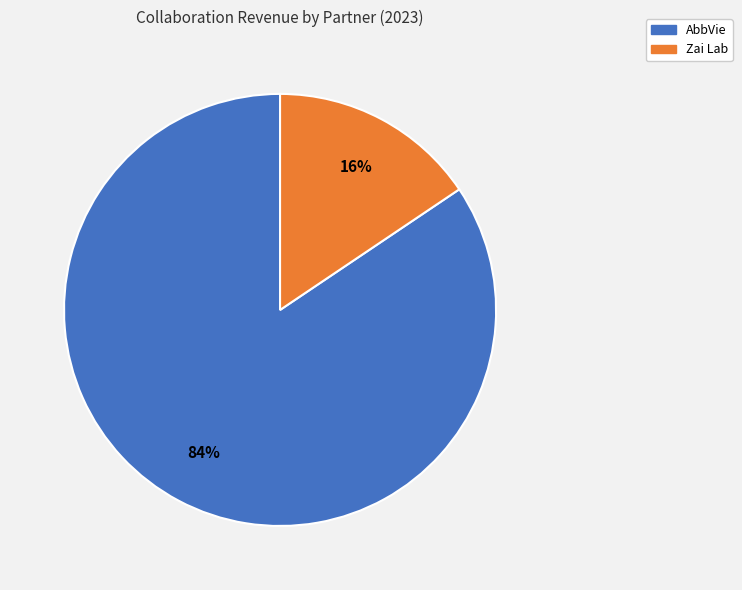

Is Zai Lab the majority of the pie?

No